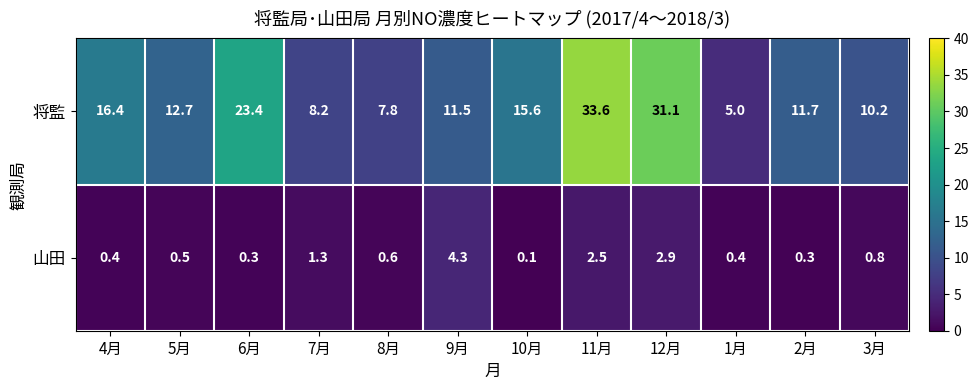

Count the number of categories in the chart.

12